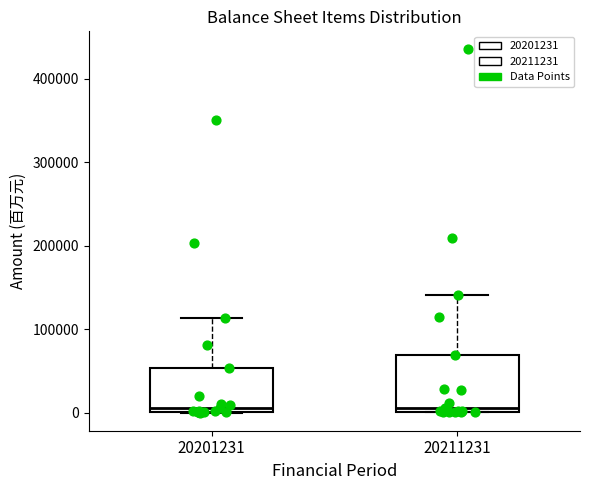

Comparing the boxes themselves (not the whiskers), which one is the tallest?

20211231